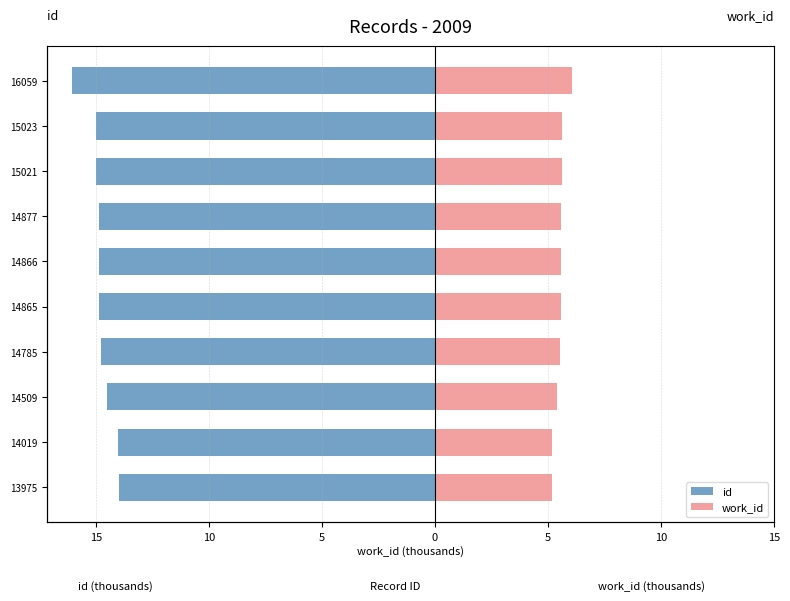

At how many categories does at least one series exceed 0?

10